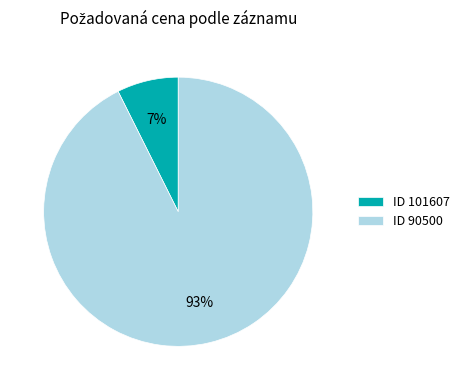

True or false: ID 90500 accounts for 80% of the total.

False